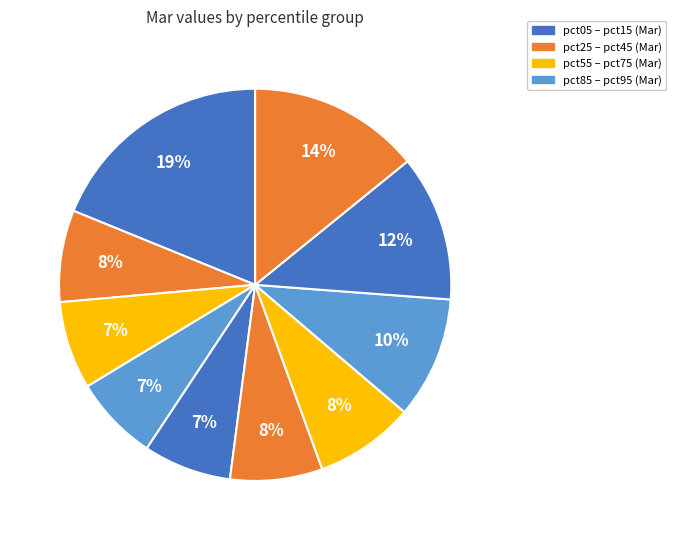

How many slices are in this pie chart?

10